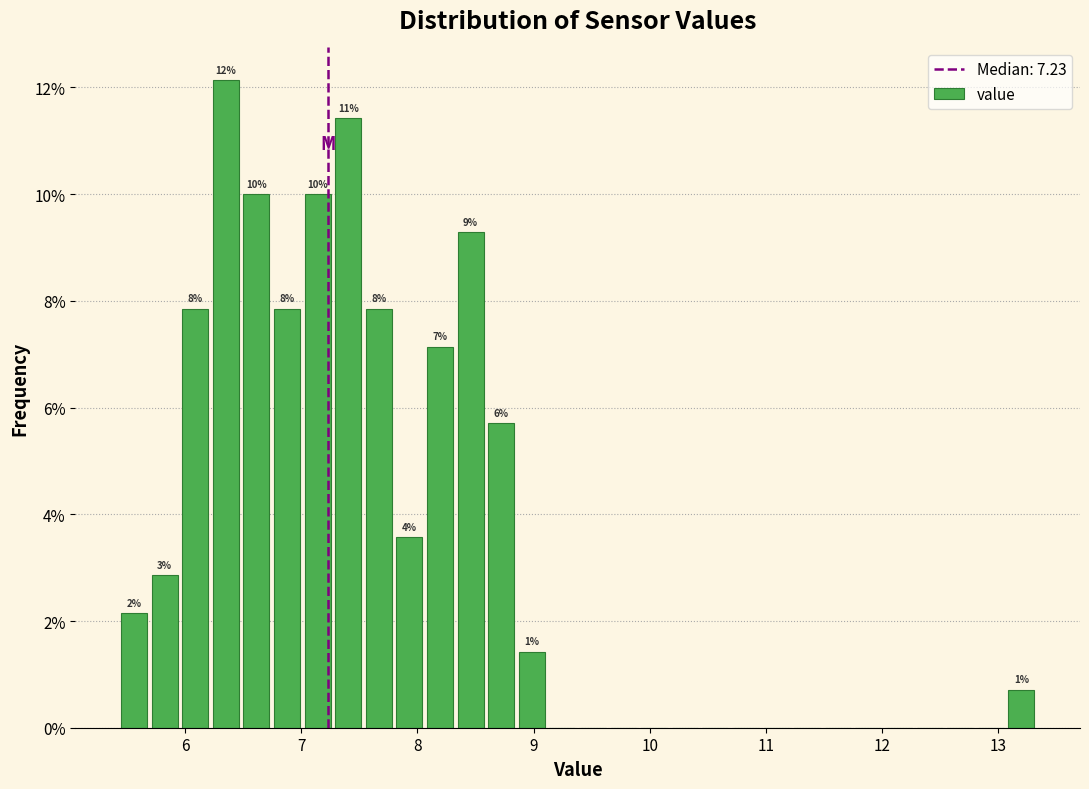

Around what value on the x-axis is the tallest bar? Give the approximate position of its centre, as read against the axis.

6.4